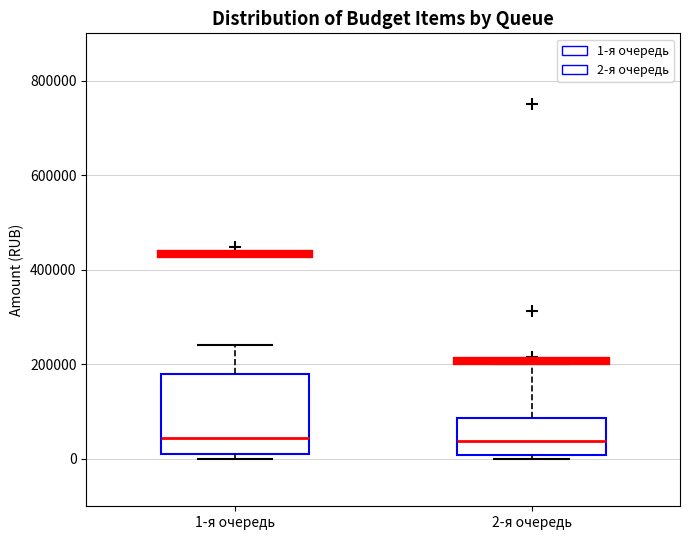

Comparing the boxes themselves (not the whiskers), which one is the tallest?

1-я очередь